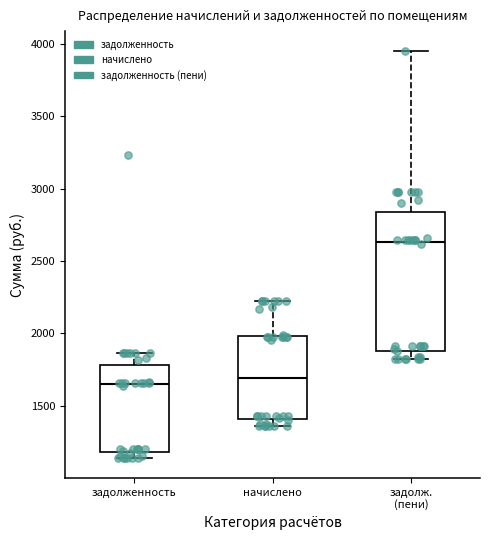

Comparing the boxes themselves (not the whiskers), which one is the tallest?

задолж. (пени)